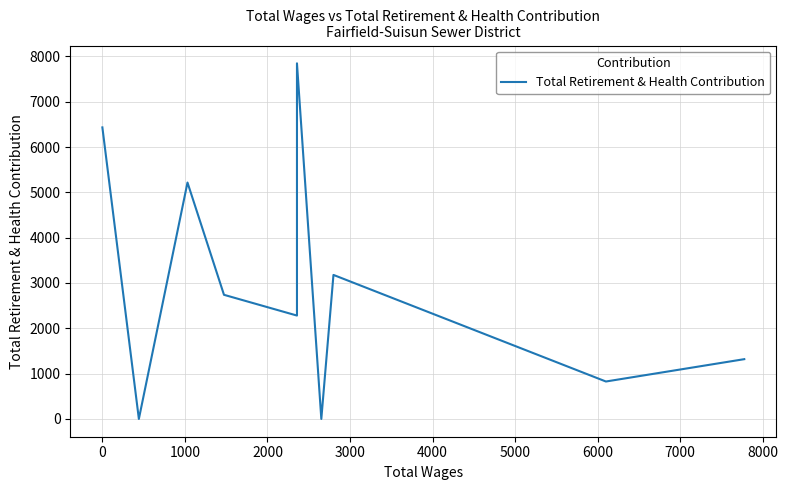

Is this an area chart (filled region under the line)?

No